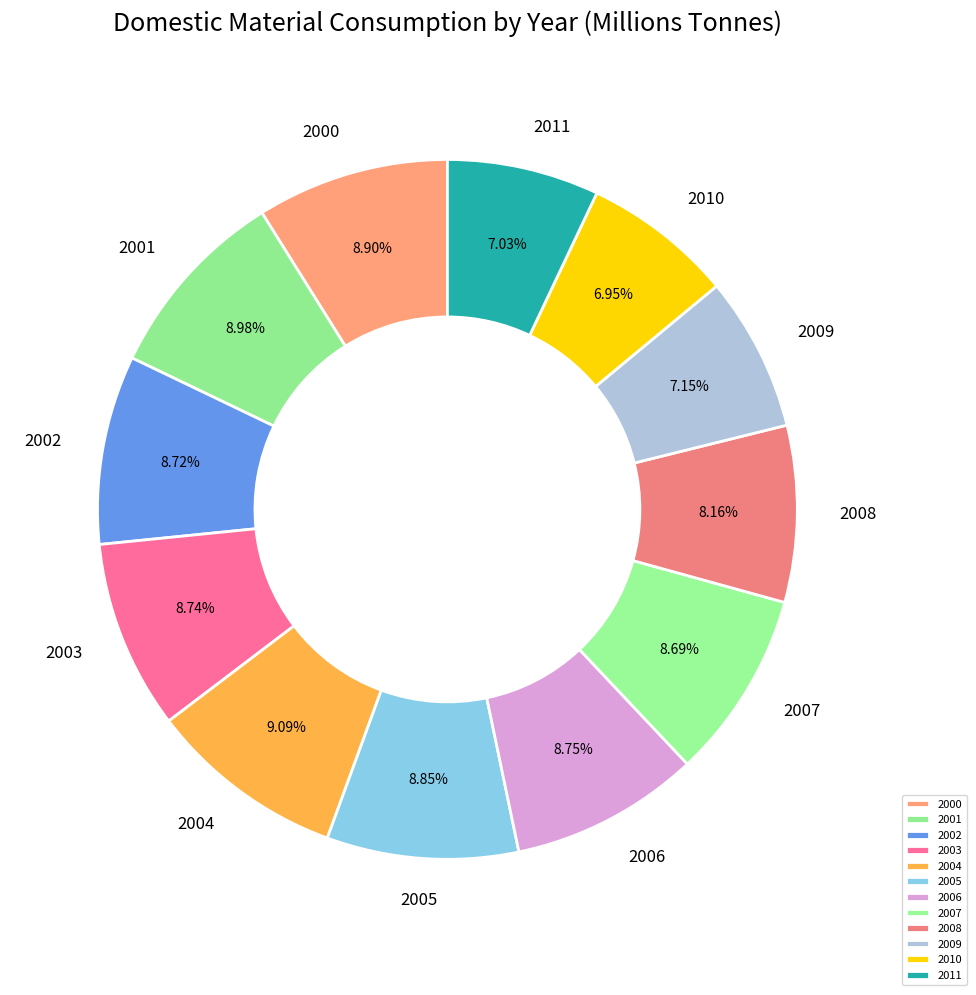

Between 2008 and 2009, which is larger?

2008